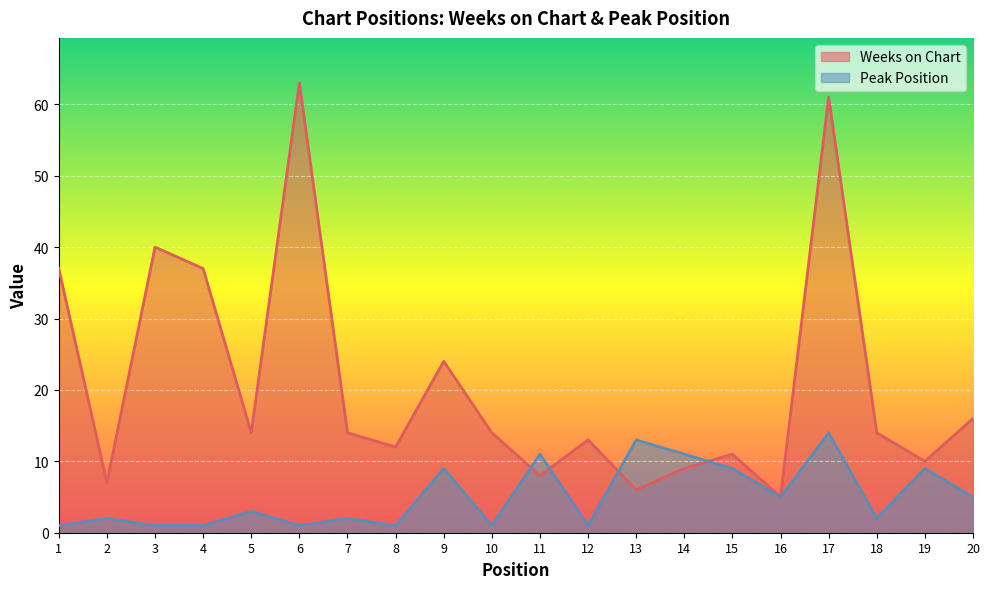

What is the minimum value for Weeks on Chart?

5